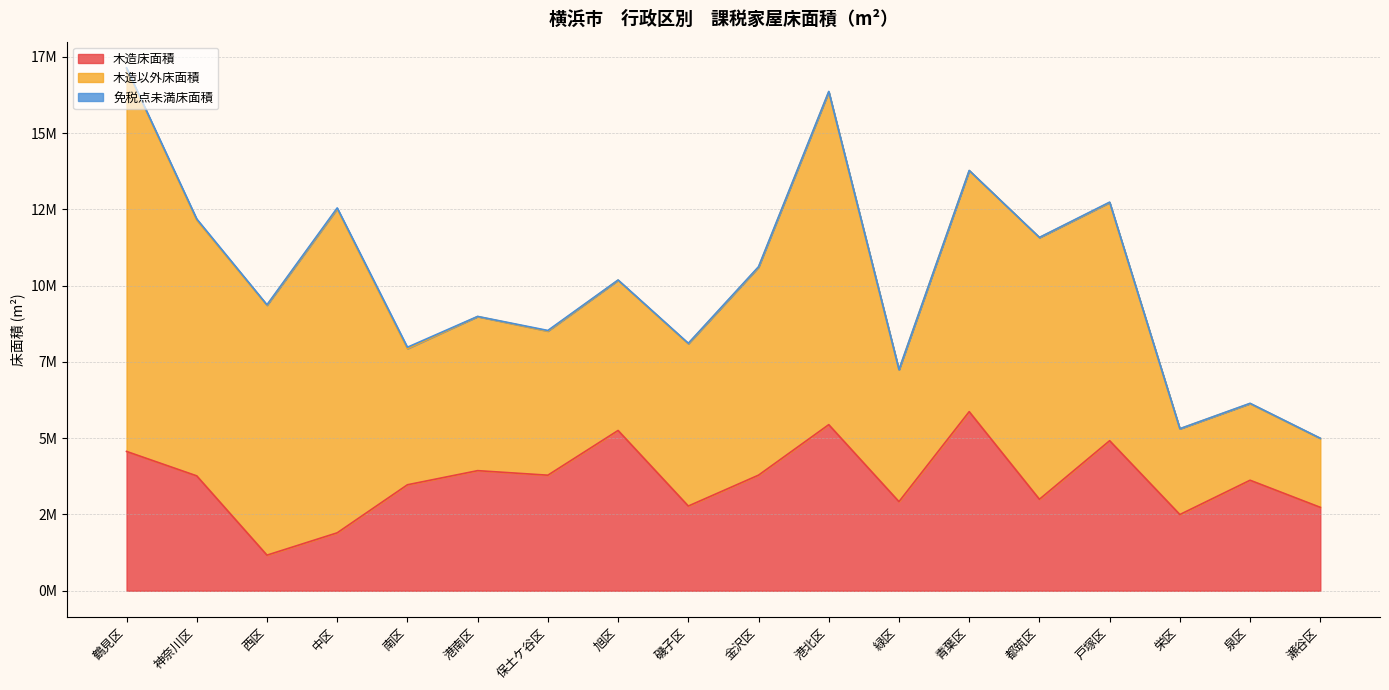

How many values in the 木造床面積 series are below 3765664?

9